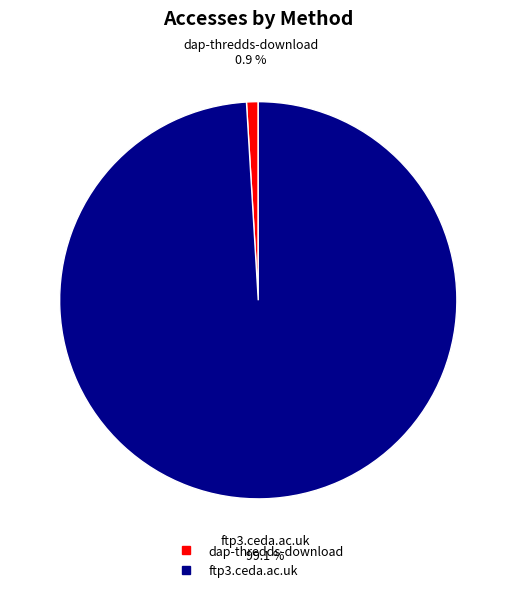

To the nearest percent, what is the combined percentage of ftp3.ceda.ac.uk and dap-thredds-download?

100%